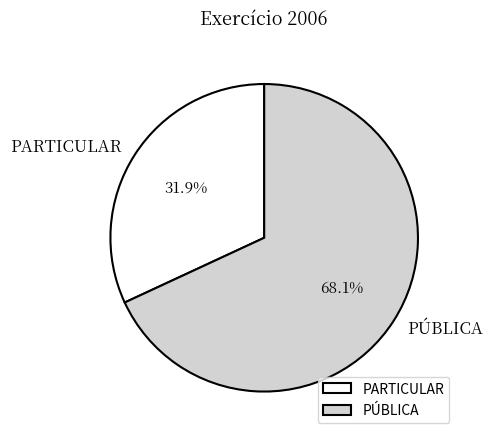

To the nearest percent, what is the difference between the PÚBLICA and PARTICULAR slice percentages?

36%